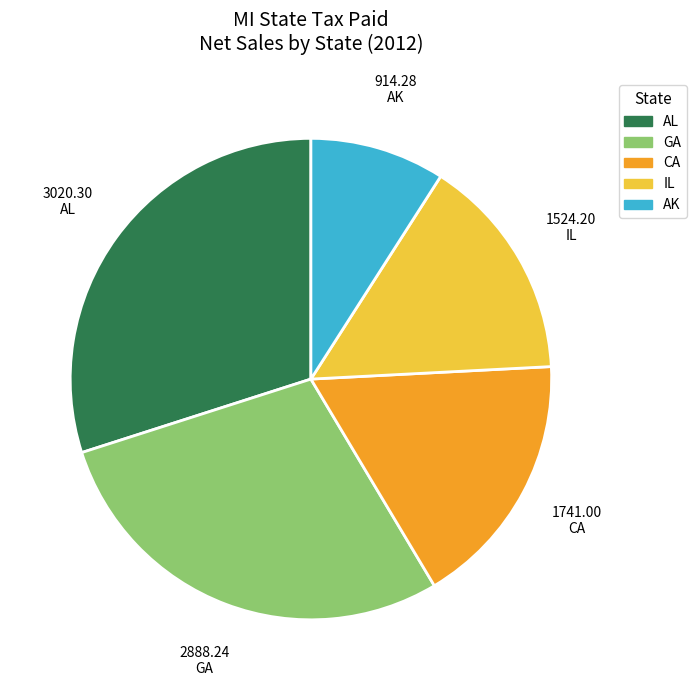

How many slices are in this pie chart?

5